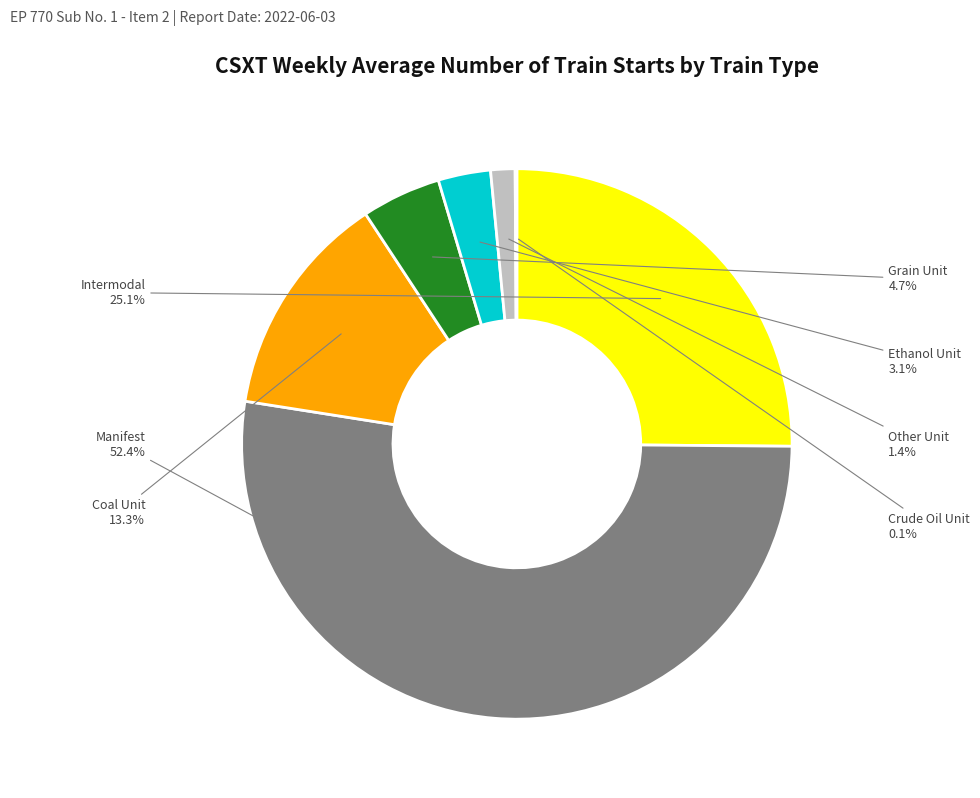

To the nearest percent, what is the average slice percentage?

14%